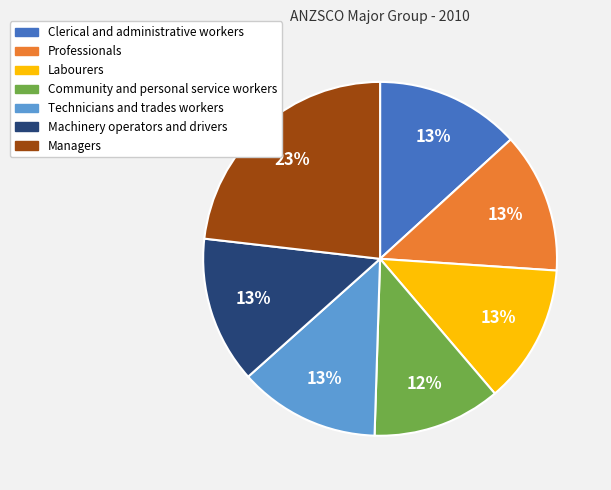

What is the largest slice in the pie chart?

Managers